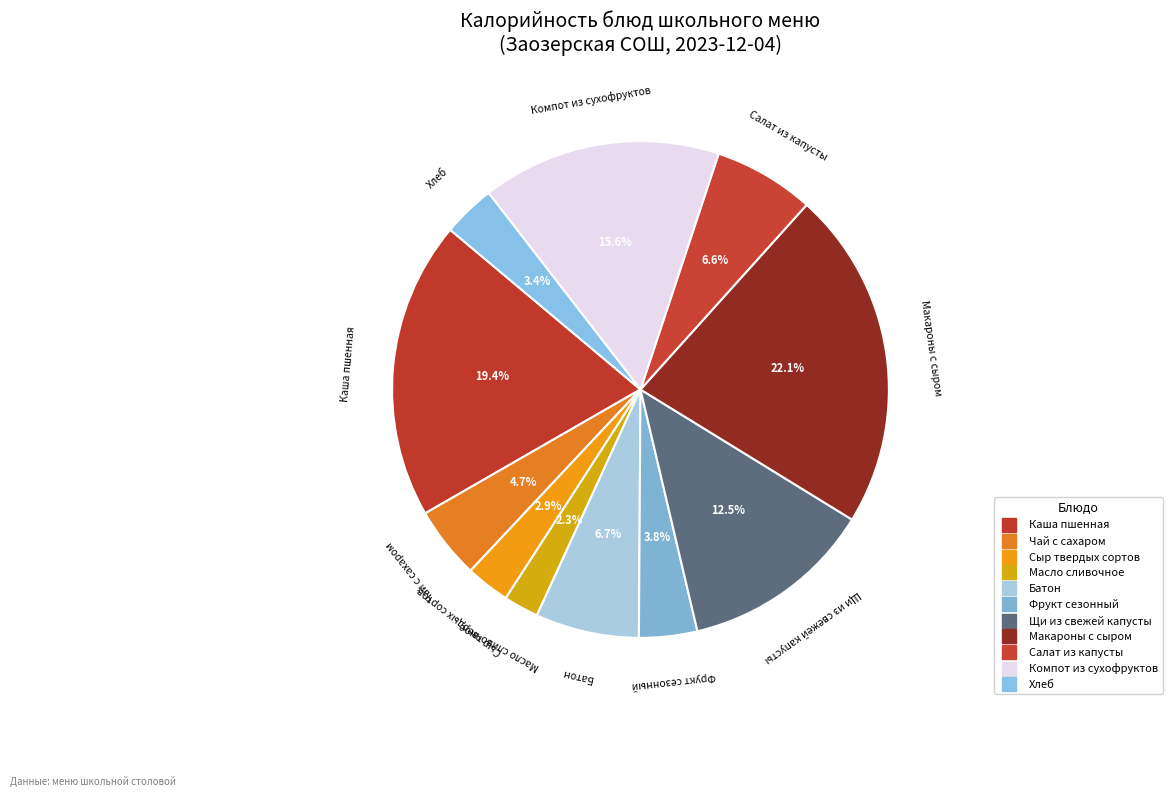

Is it true that Масло сливочное is 2% of the pie?

True